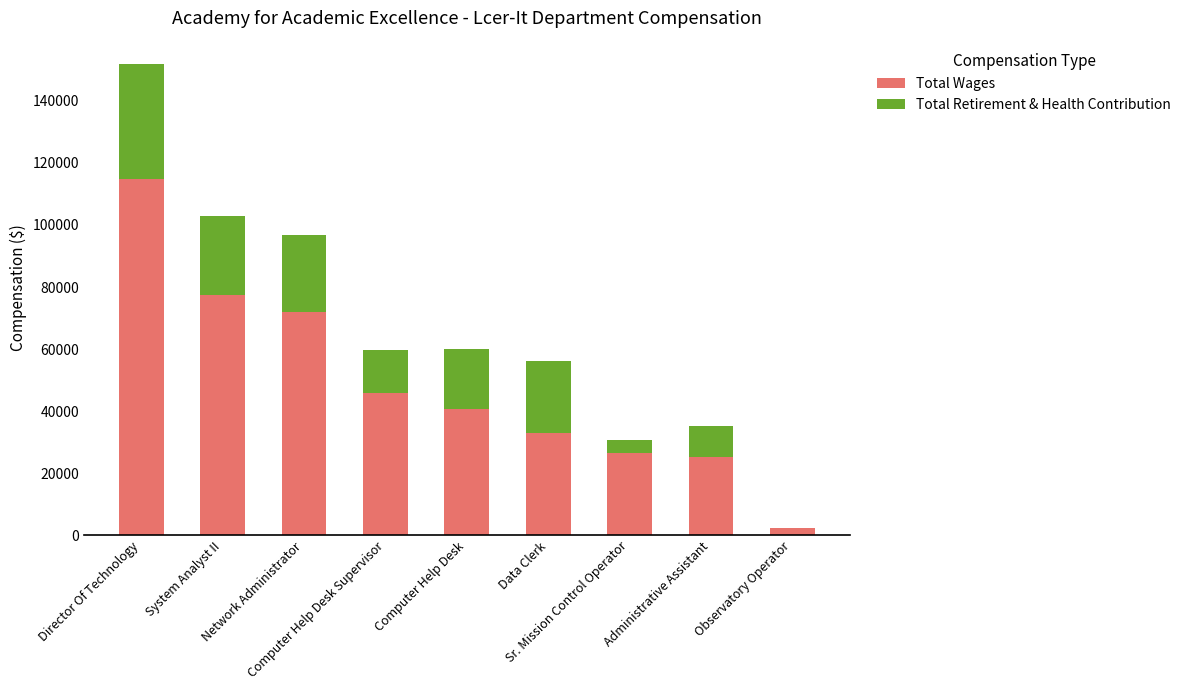

What is the highest value of the Total Wages series?

114676